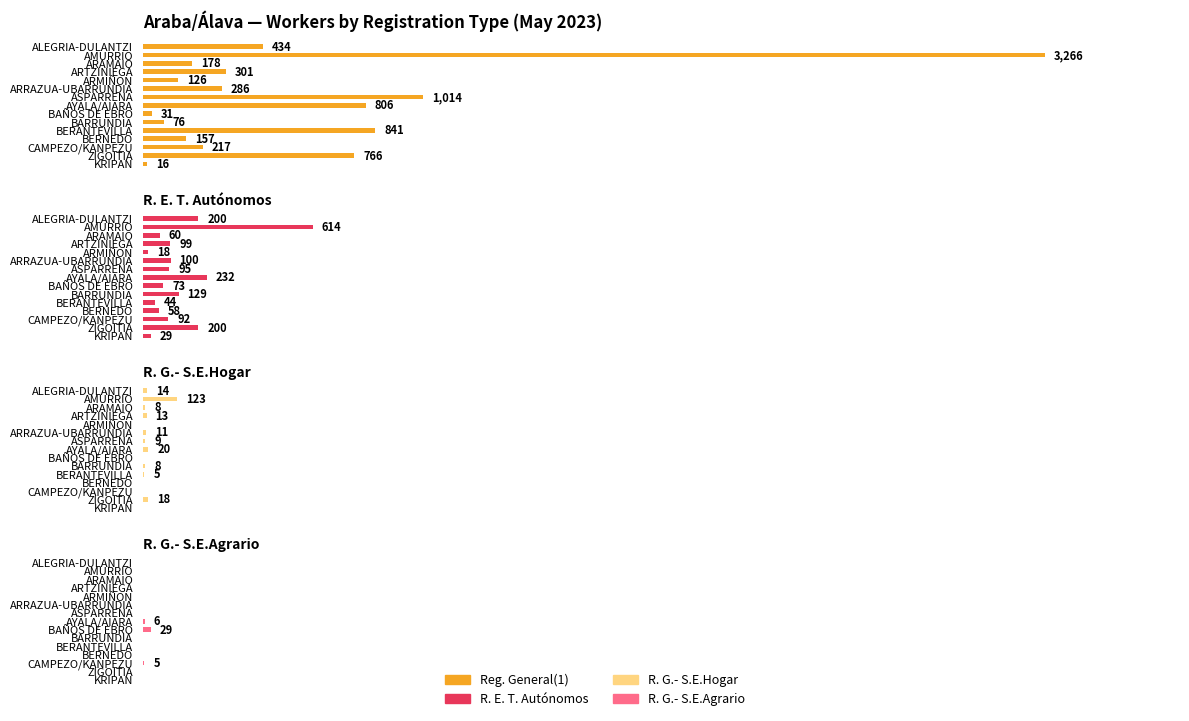

Reading left to right, transcribe all the data shown in this chart.

Reg. General(1): 434	3266	178	301	126	286	1014	806	31	76	841	157	217	766	16
R. E. T. Autónomos: 200	614	60	99	18	100	95	232	73	129	44	58	92	200	29
R. G.- S.E.Hogar: 14	123	8	13	0	11	9	20	0	8	5	0	0	18	0
R. G.- S.E.Agrario: 0	0	0	0	0	0	0	6	29	0	0	0	5	0	0